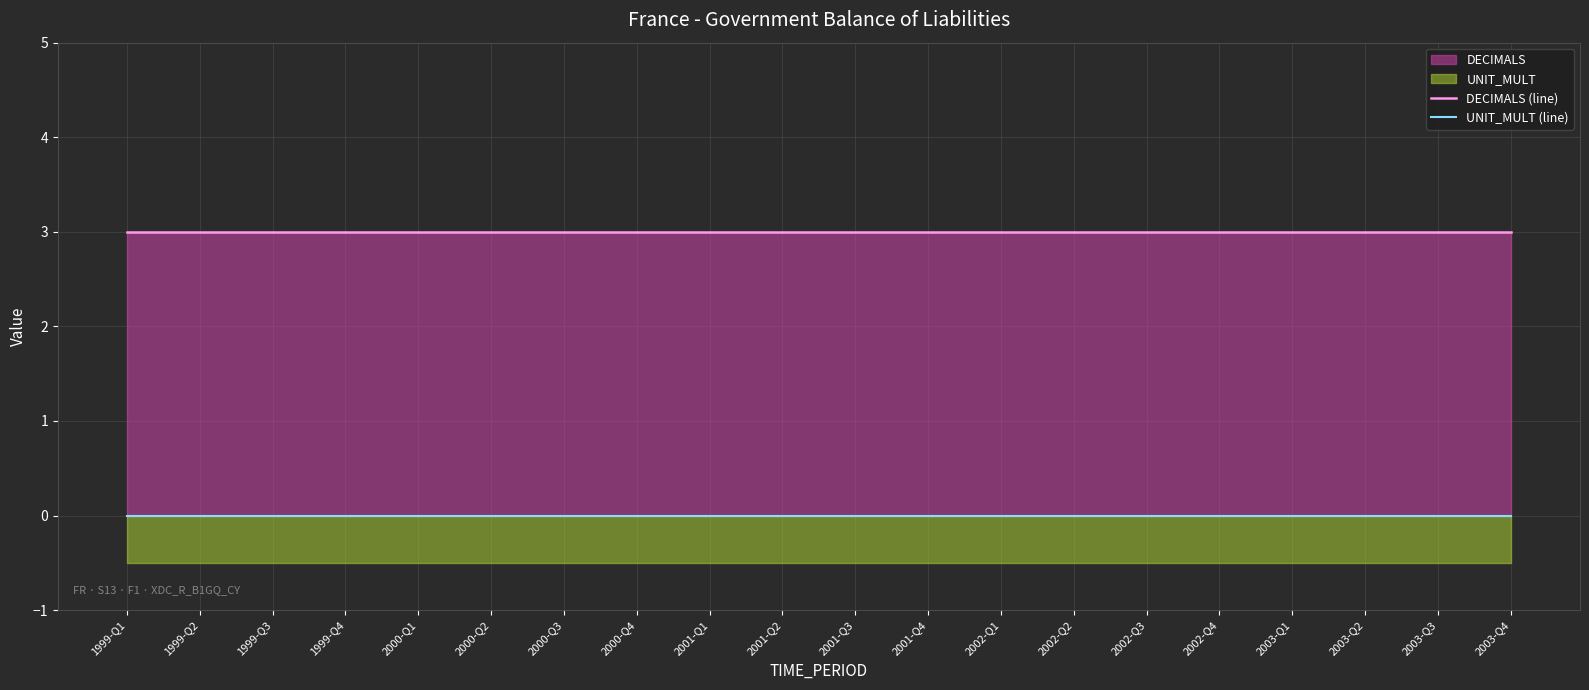

Reading left to right, list all the values displayed in this chart.

DECIMALS (line): 3	3	3	3	3	3	3	3	3	3	3	3	3	3	3	3	3	3	3	3
UNIT_MULT (line): 0	0	0	0	0	0	0	0	0	0	0	0	0	0	0	0	0	0	0	0